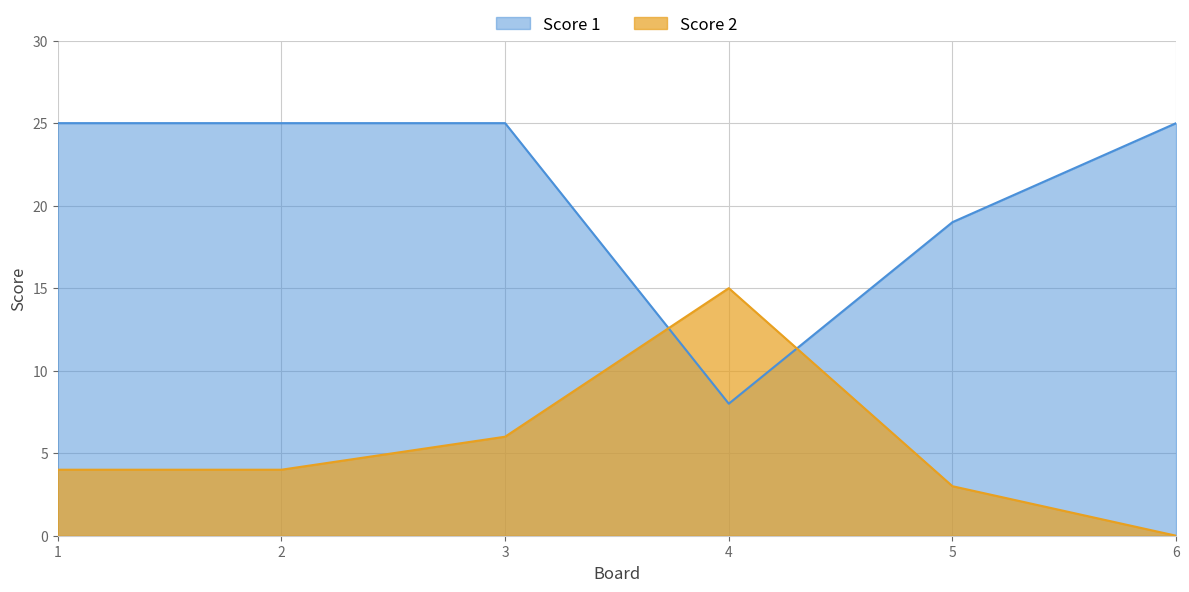

At which label is Score 1 closest to 16?

5